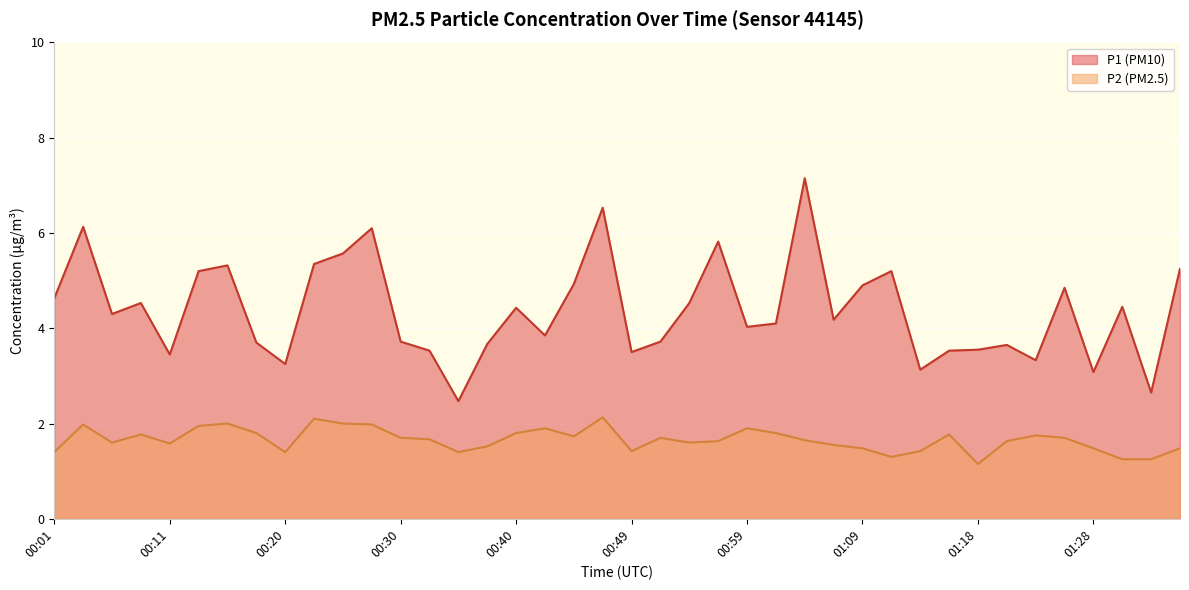

What position from the left is 00:37?

16